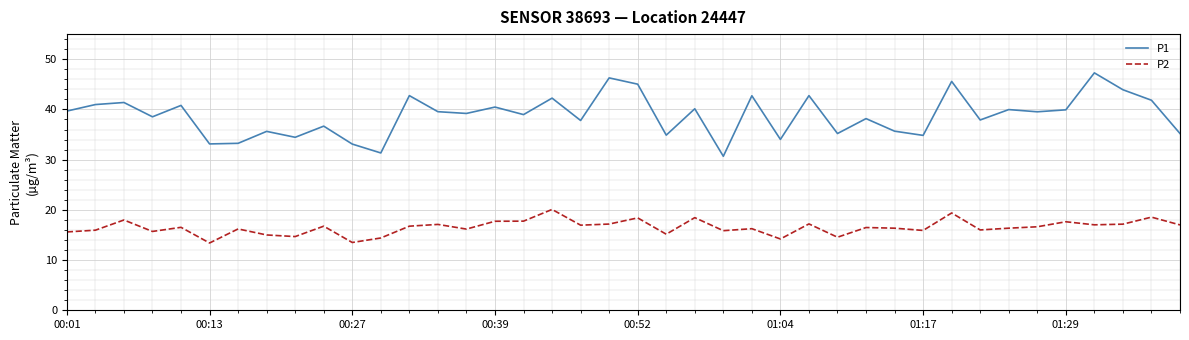

What is the maximum value for P2?

20.1